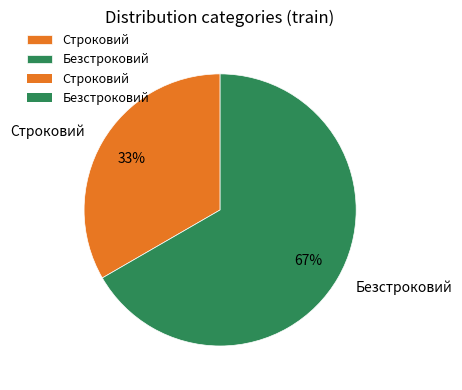

The Безстроковий slice represents 67% of the pie. True or false?

True